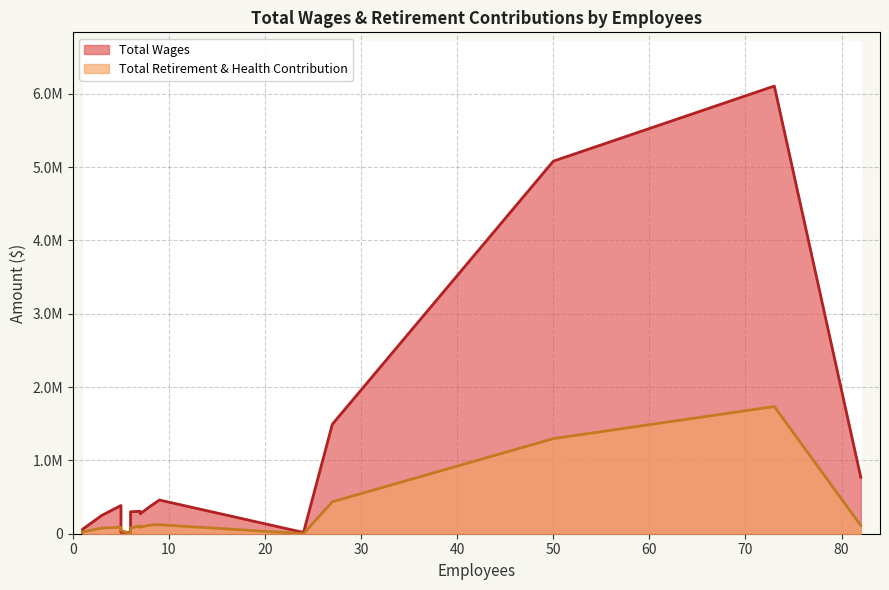

At how many categories does at least one series exceed 2963249?

2